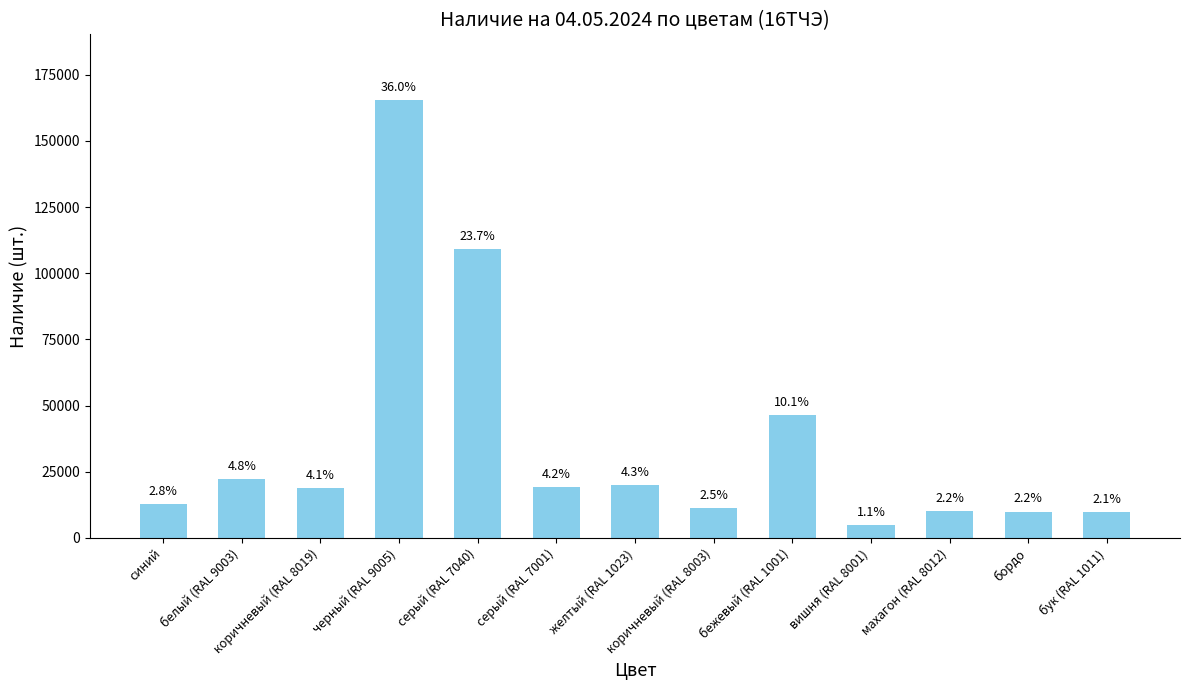

Which has a higher value, коричневый (RAL 8003) or синий?

синий